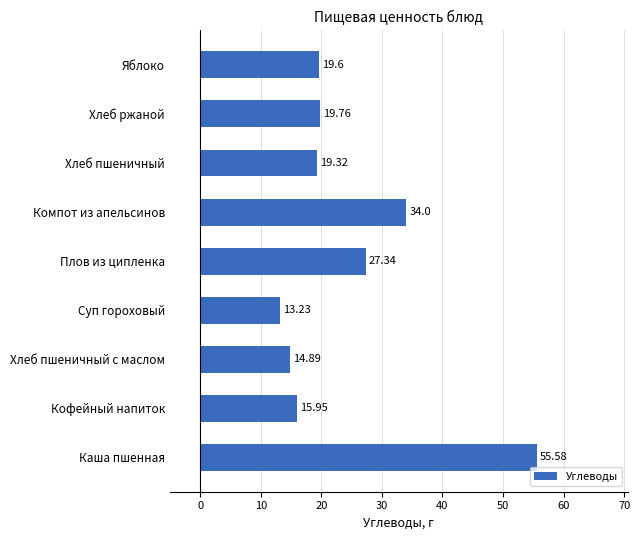

Which has a higher value, Яблоко or Хлеб пшеничный?

Яблоко